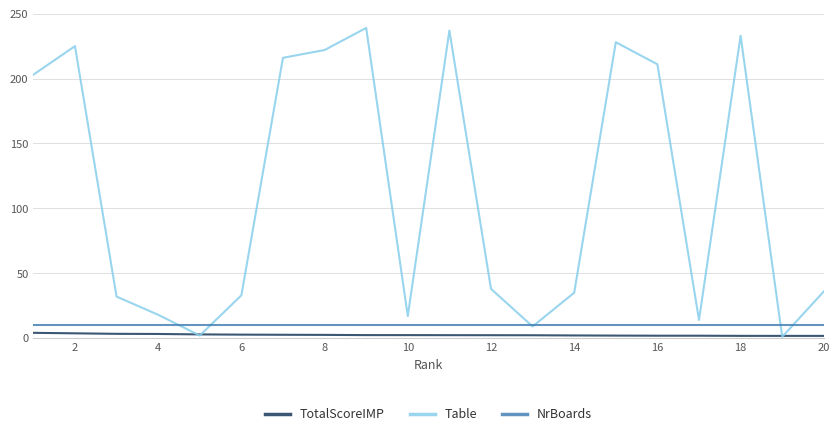

Which series has the largest range (max minus min)?

Table